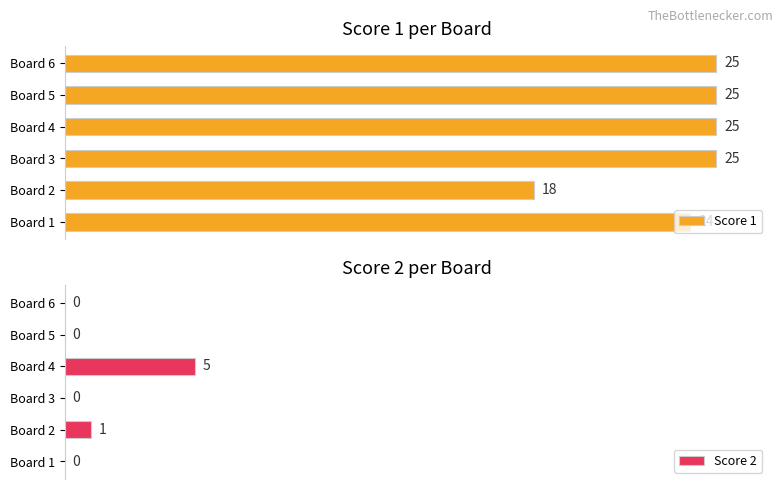

Does the chart contain stacked bars?

No